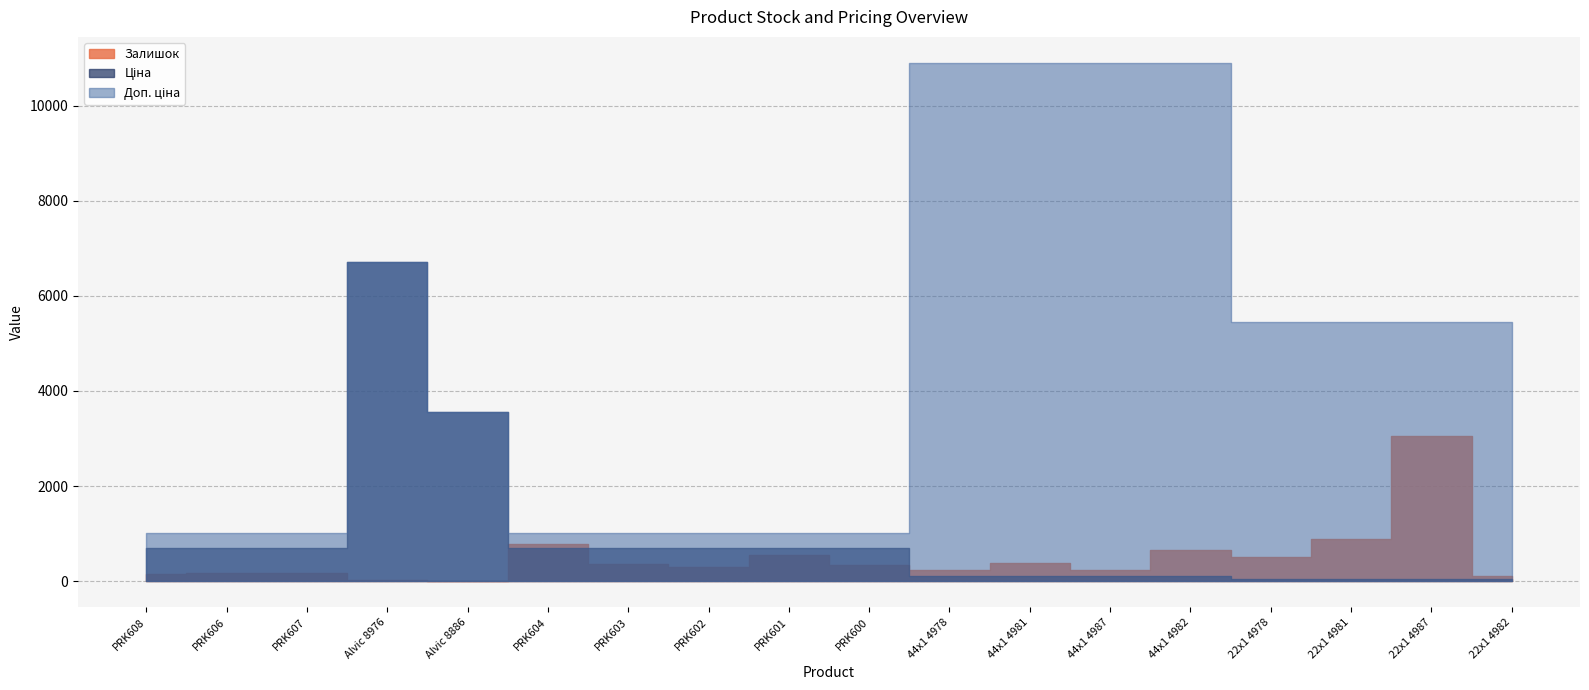

List the labels in order of Ціна value, largest first.

Alvic 8976, Alvic 8886, PRK608, PRK606, PRK607, PRK604, PRK603, PRK602, PRK601, PRK600, 44x1 4978, 44x1 4981, 44x1 4987, 44x1 4982, 22x1 4978, 22x1 4981, 22x1 4987, 22x1 4982